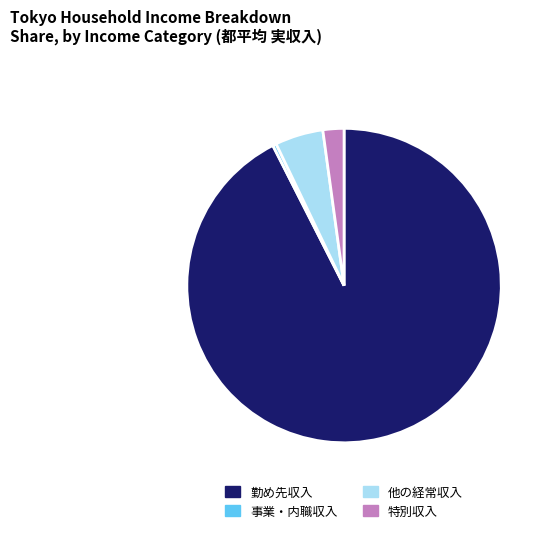

What is the majority slice?

勤め先収入